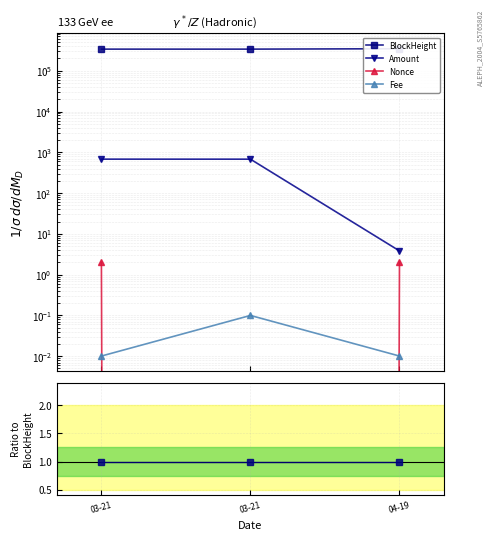

Which series has the largest total across all categories?

BlockHeight